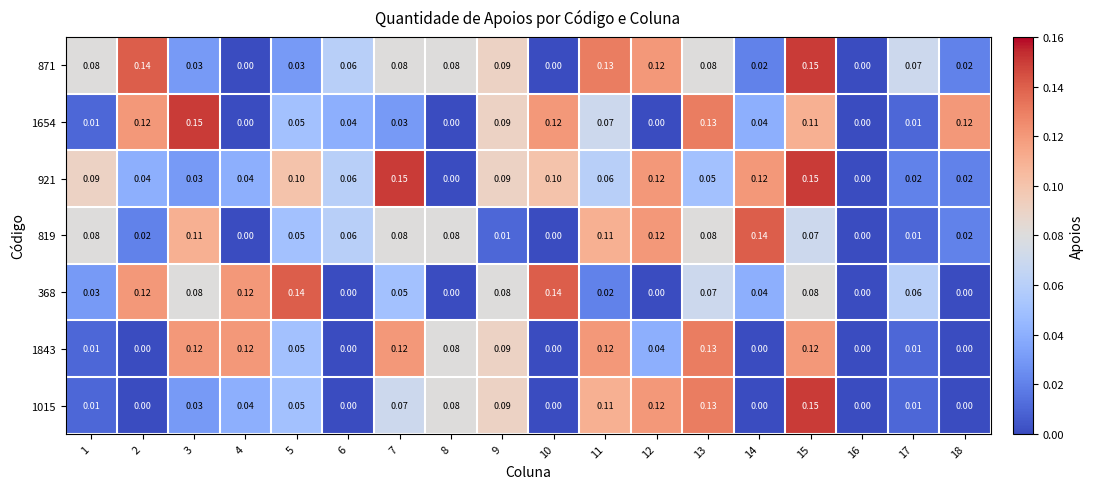

Is the value of 871 at 11 greater than the value of 1843 at 18?

Yes